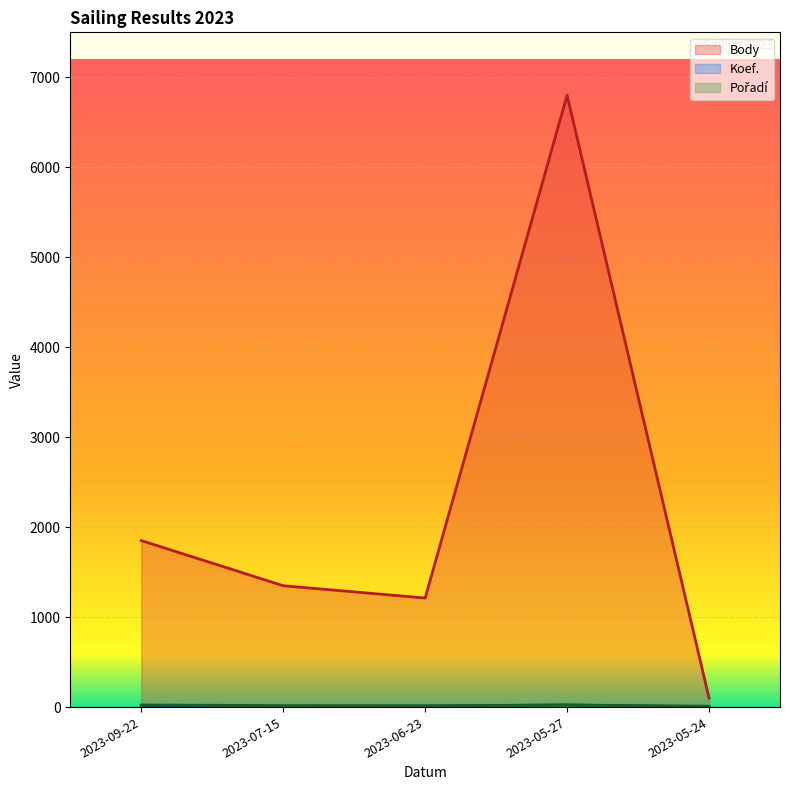

What is the difference between the maximum and minimum values in the Body series?

6699